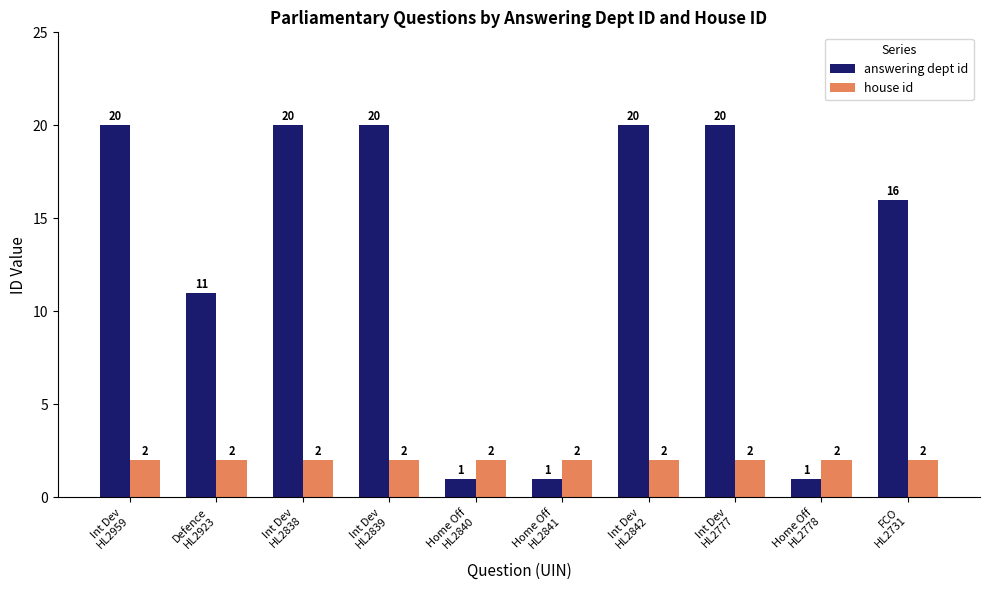

What is the average value of the house id series?

2